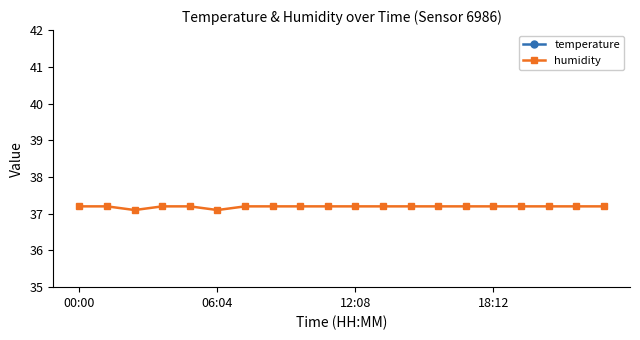

True or false: humidity and temperature cross at least once.

False